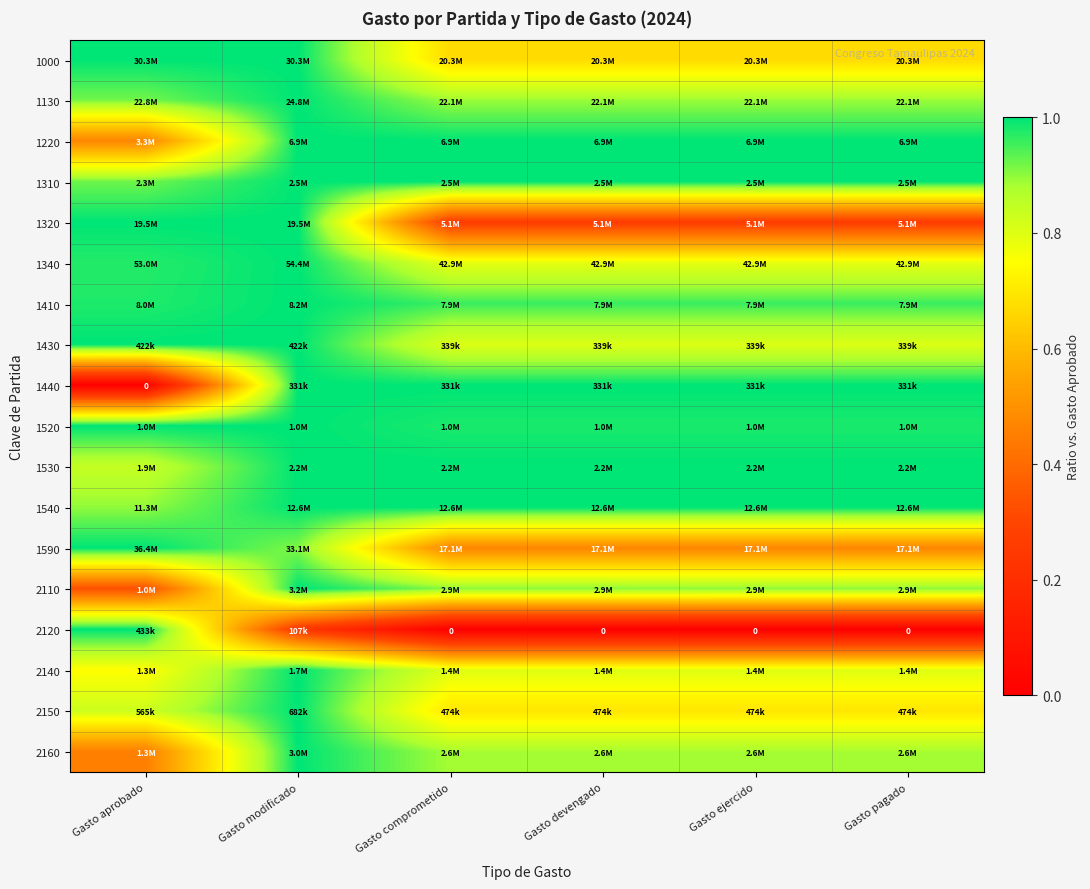

At which category does the chart reach its minimum across all series?

Gasto aprobado